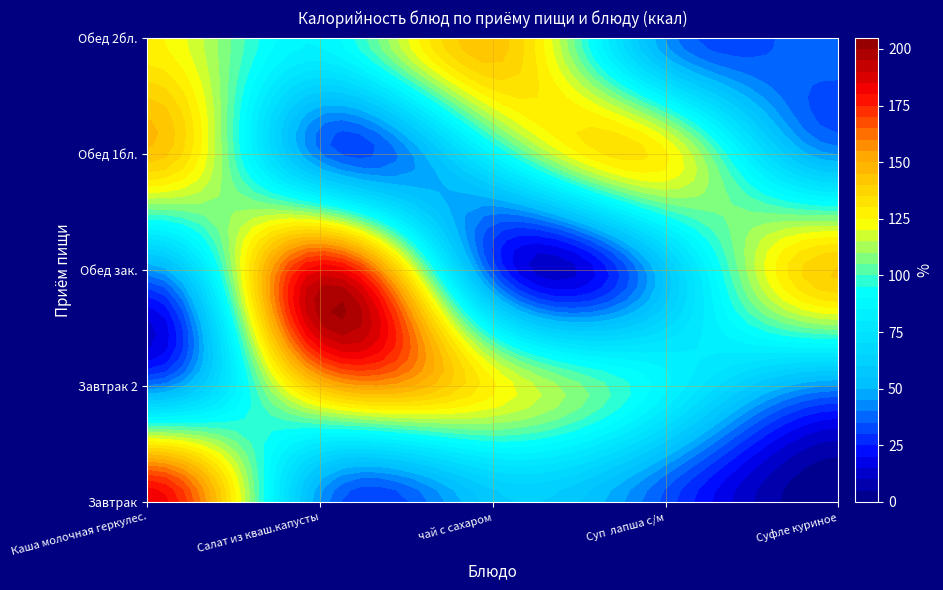

How many data points does each series have?

5